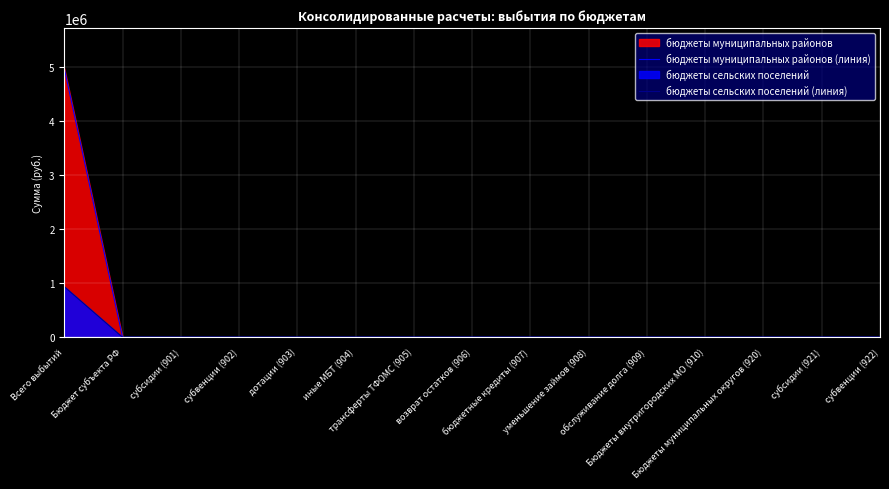

How many data points in бюджеты муниципальных районов (линия) are above 0?

1